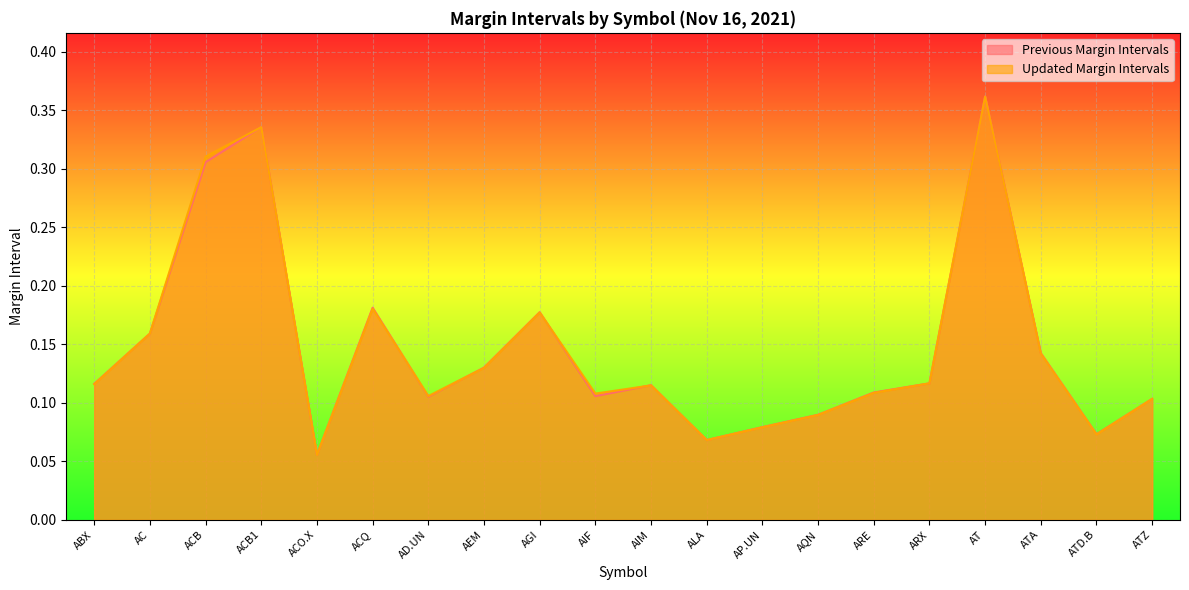

Which category has the lowest value in the Updated Margin Intervals series?

ACO.X